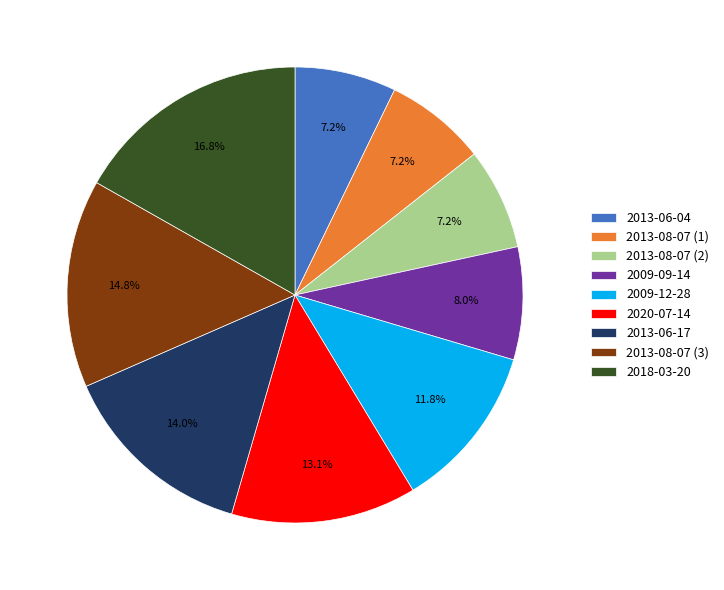

Which slice is the largest?

2018-03-20